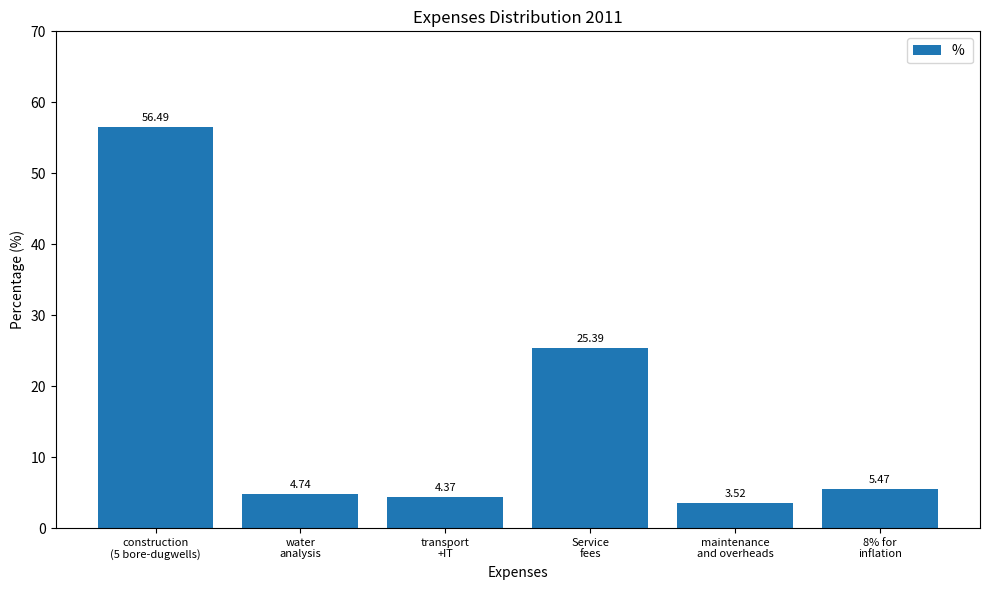

What is the label of the 2nd bar from the left?

water
analysis